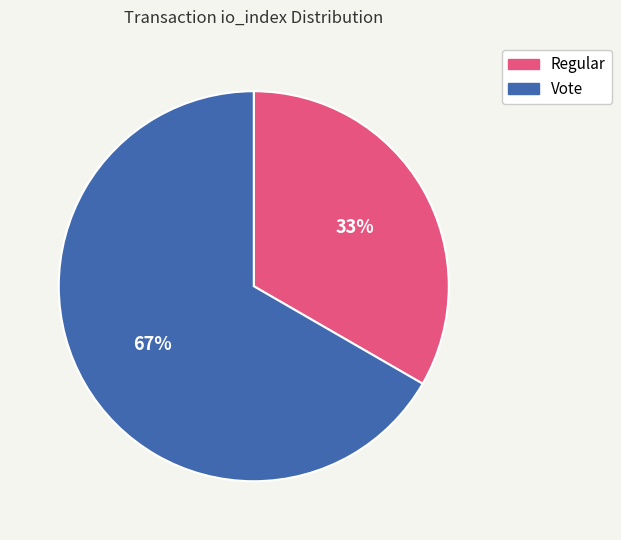

Do Regular and Vote together represent more than half of the pie?

Yes